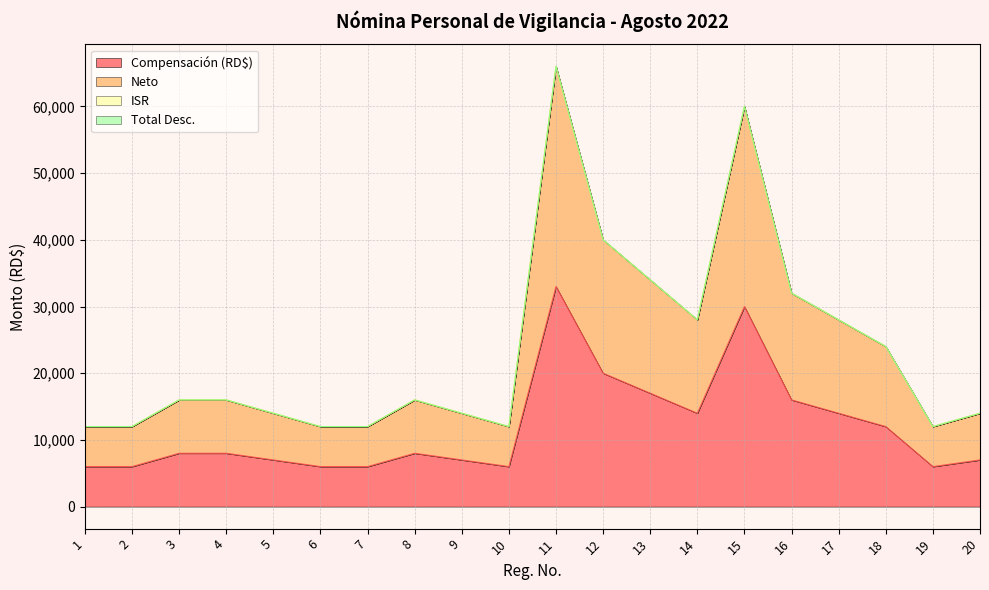

Which series has the largest total across all categories?

Neto